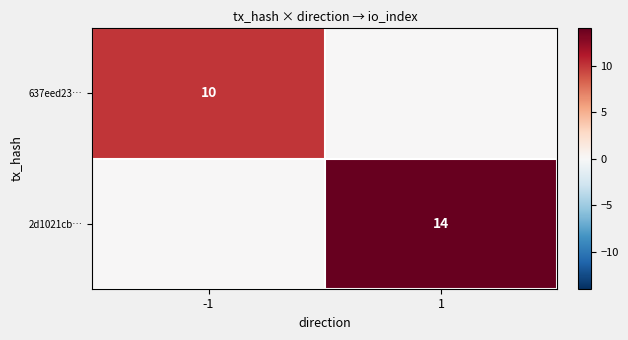

At which category is the sum across all series the highest?

1